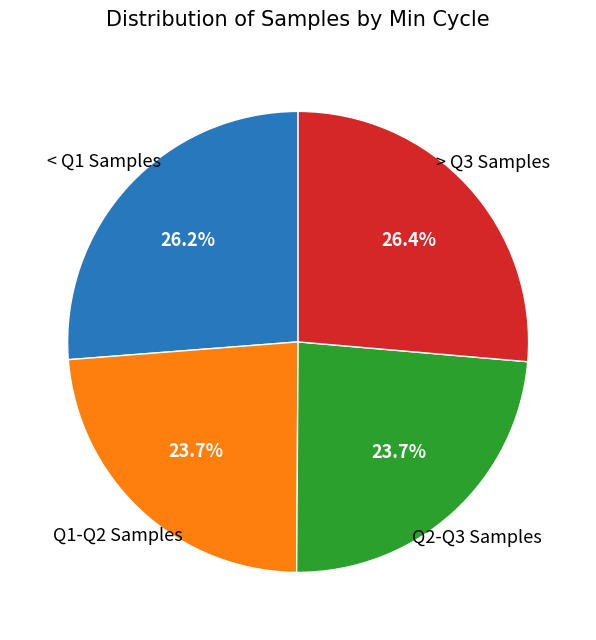

Is there a majority slice in this chart?

No